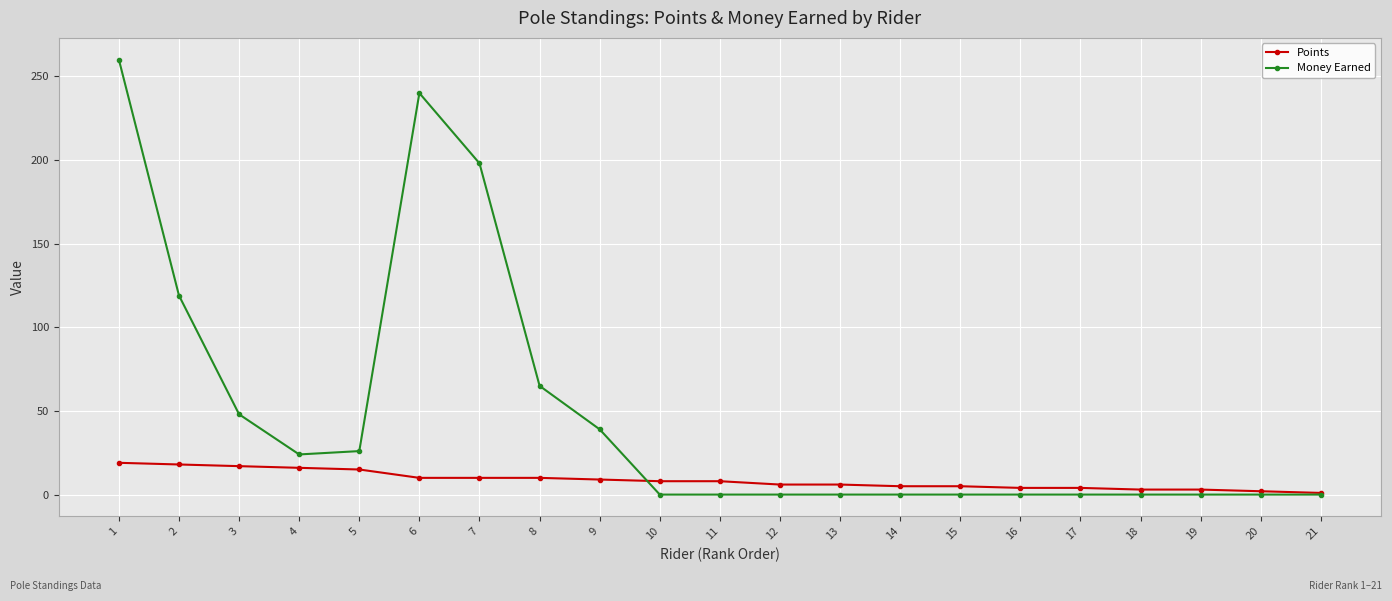

List the series in order of their overall mean, highest first.

Money Earned, Points